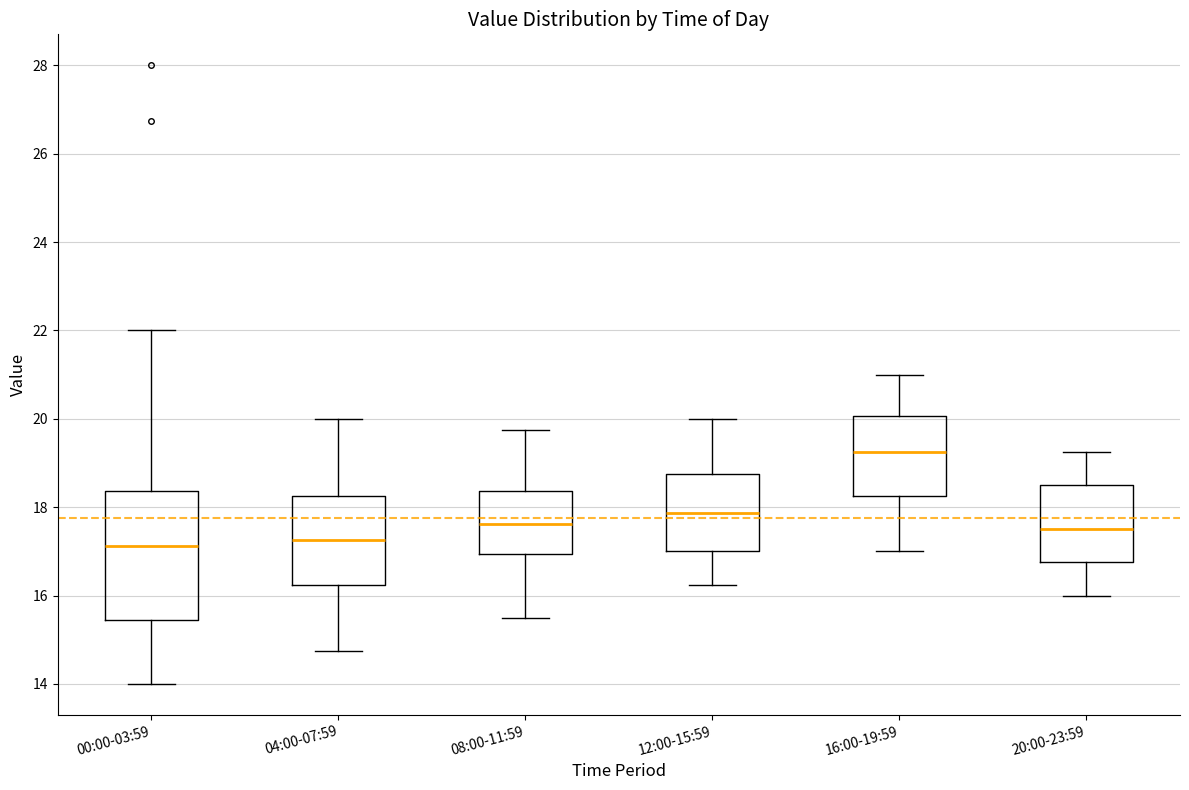

Which box is the tallest, from its lower edge to its upper edge?

00:00-03:59